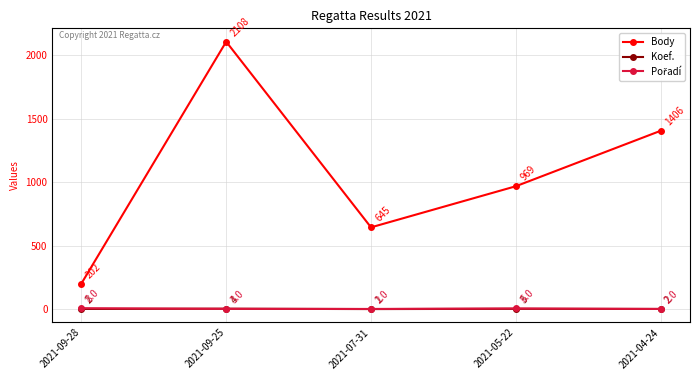

How many lines are shown in the chart?

3